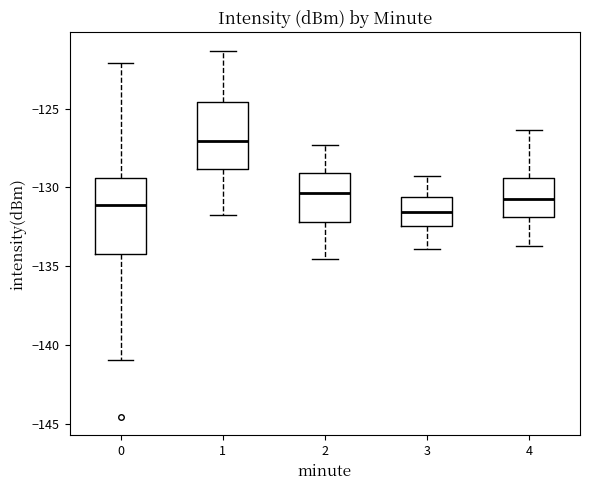

Reading left to right, transcribe this box plot: for each box, give where its median line is, the range the box spans, and where its two whiskers end, as read against the y-axis. The values are not printed on the chart, so give them approximately, as read against the axis.

0: median -131.0, box -134.5 to -129.5, whiskers -141.0 to -122.0
1: median -127.0, box -129.0 to -124.5, whiskers -131.5 to -121.5
2: median -130.5, box -132.0 to -129.0, whiskers -134.5 to -127.5
3: median -131.5, box -132.5 to -130.5, whiskers -134.0 to -129.5
4: median -130.5, box -132.0 to -129.5, whiskers -133.5 to -126.5